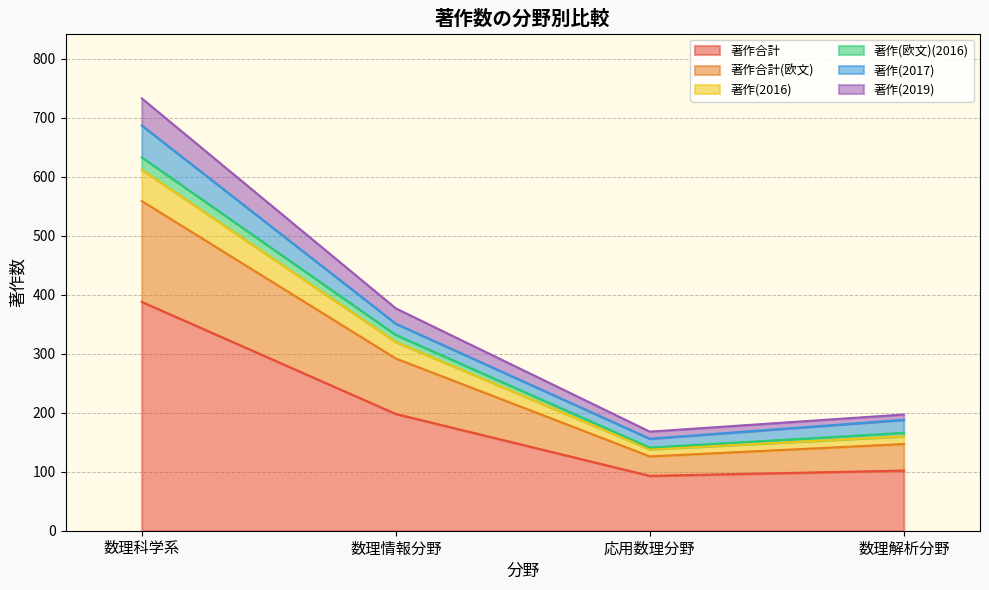

What position from the right is 数理解析分野?

1